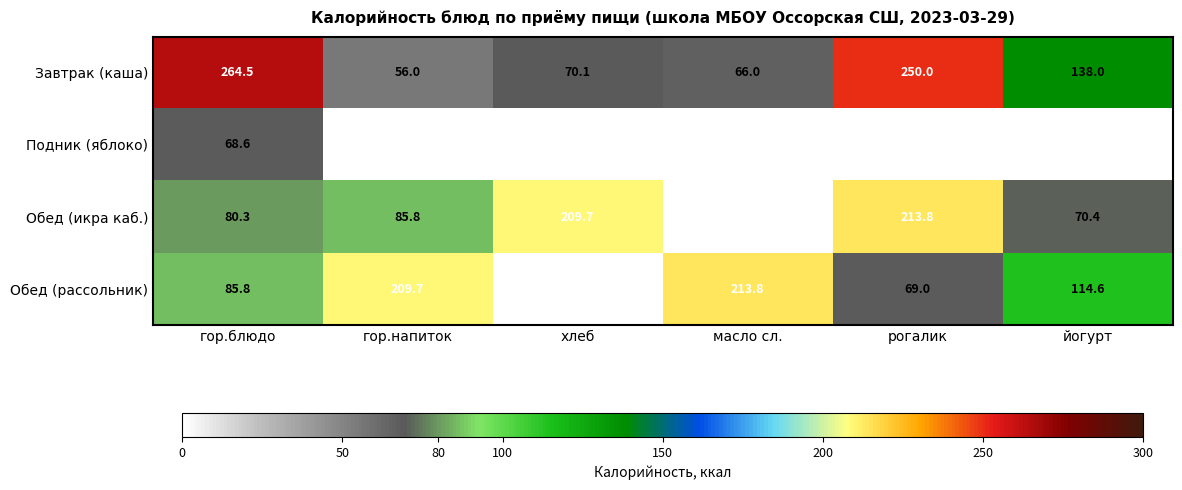

The value of Завтрак (каша) at гор.блюдо is 130.0. True or false?

False